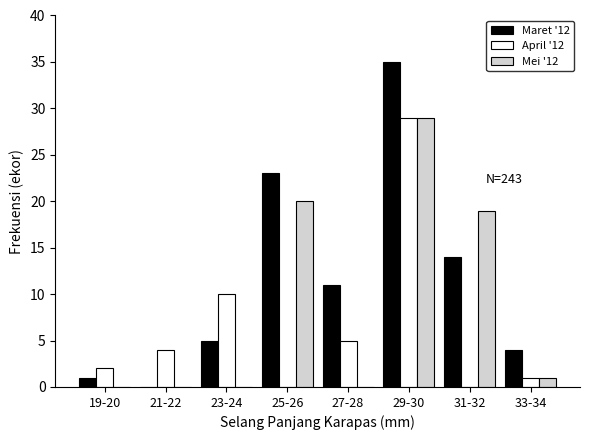

Reading right to left, transcribe all the data shown in this chart.

Maret '12: 33-34=4	31-32=14	29-30=35	27-28=11	25-26=23	23-24=5	21-22=0	19-20=1
April '12: 33-34=1	31-32=0	29-30=29	27-28=5	25-26=0	23-24=10	21-22=4	19-20=2
Mei '12: 33-34=1	31-32=19	29-30=29	27-28=0	25-26=20	23-24=0	21-22=0	19-20=0